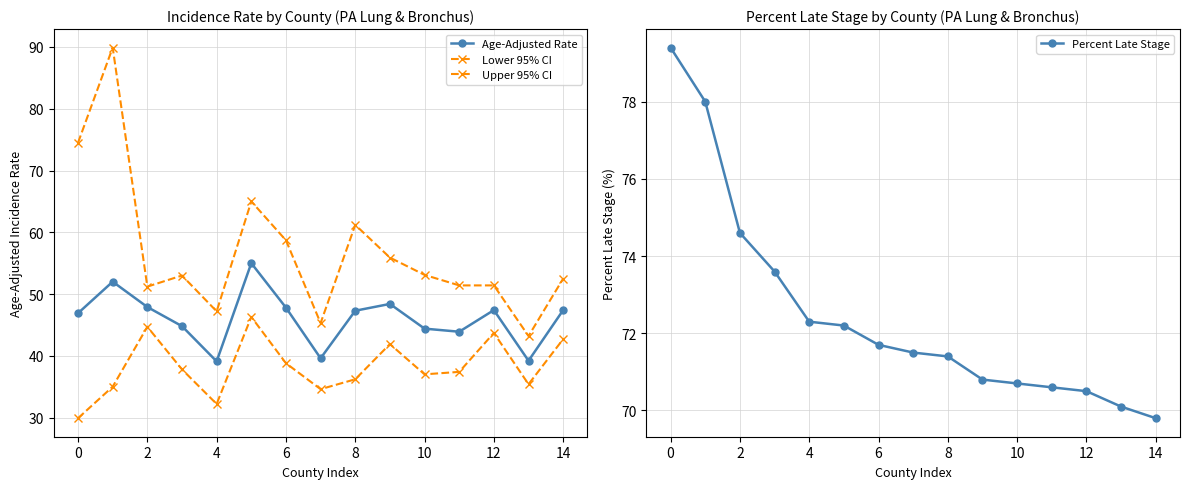

The Percent Late Stage series shows 71.7 at 6. True or false?

True